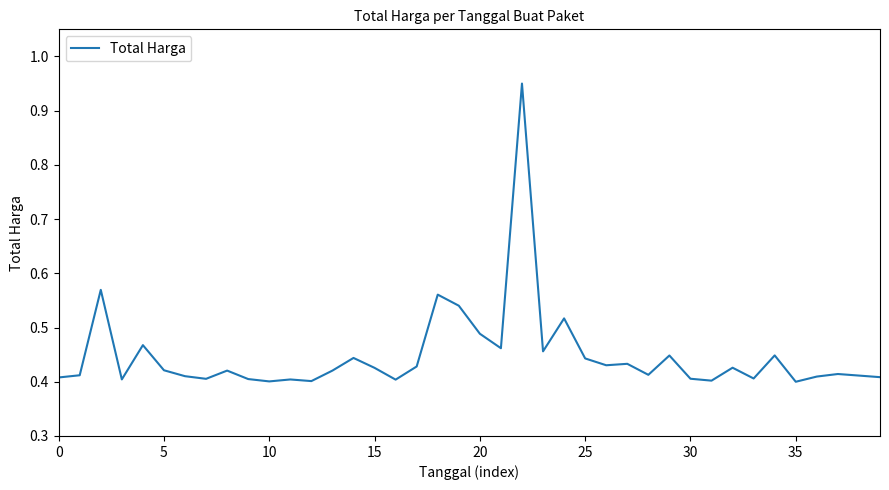

How many interior local valleys (lower than both neighbors) does the data have?

12